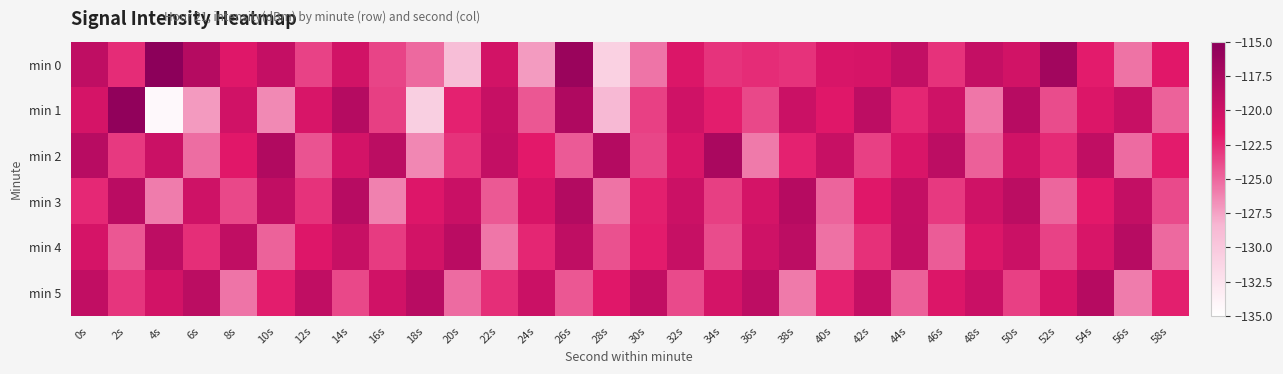

What is the minimum value shown in the chart?

-134.4